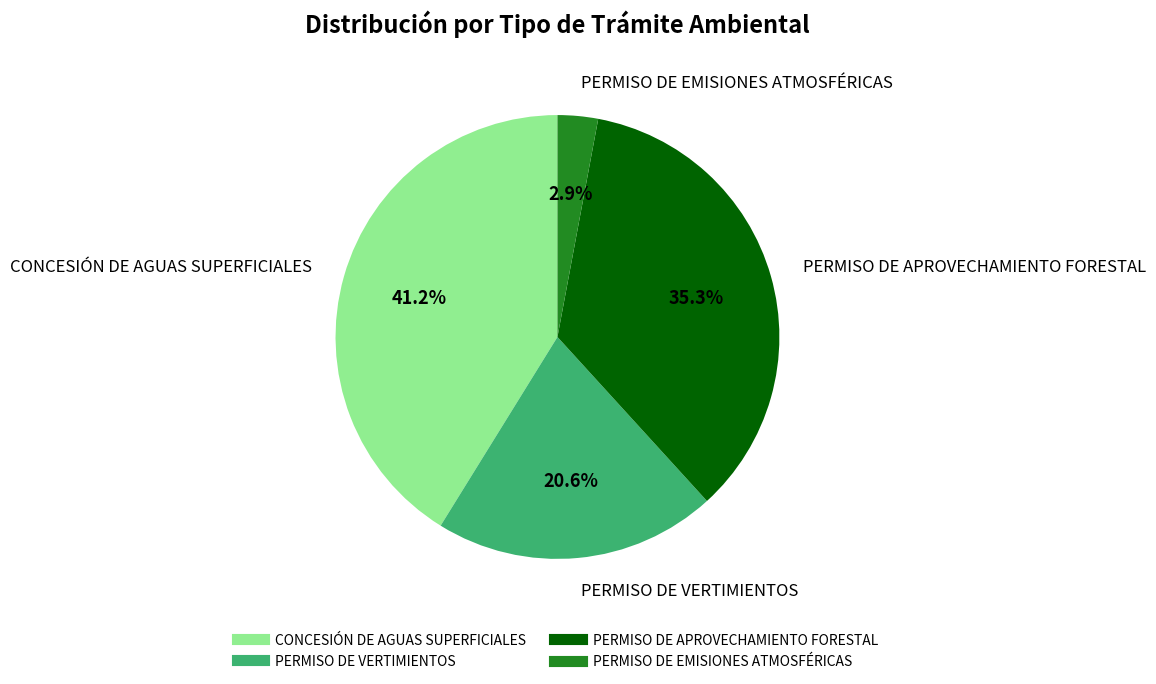

To the nearest percent, what portion does CONCESIÓN DE AGUAS SUPERFICIALES represent?

41%